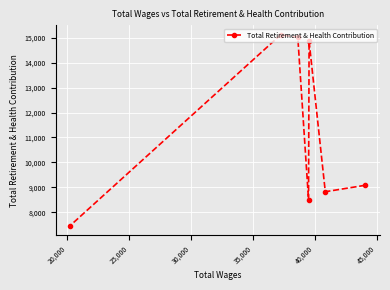

Does the chart display data point markers on the line(s)?

Yes